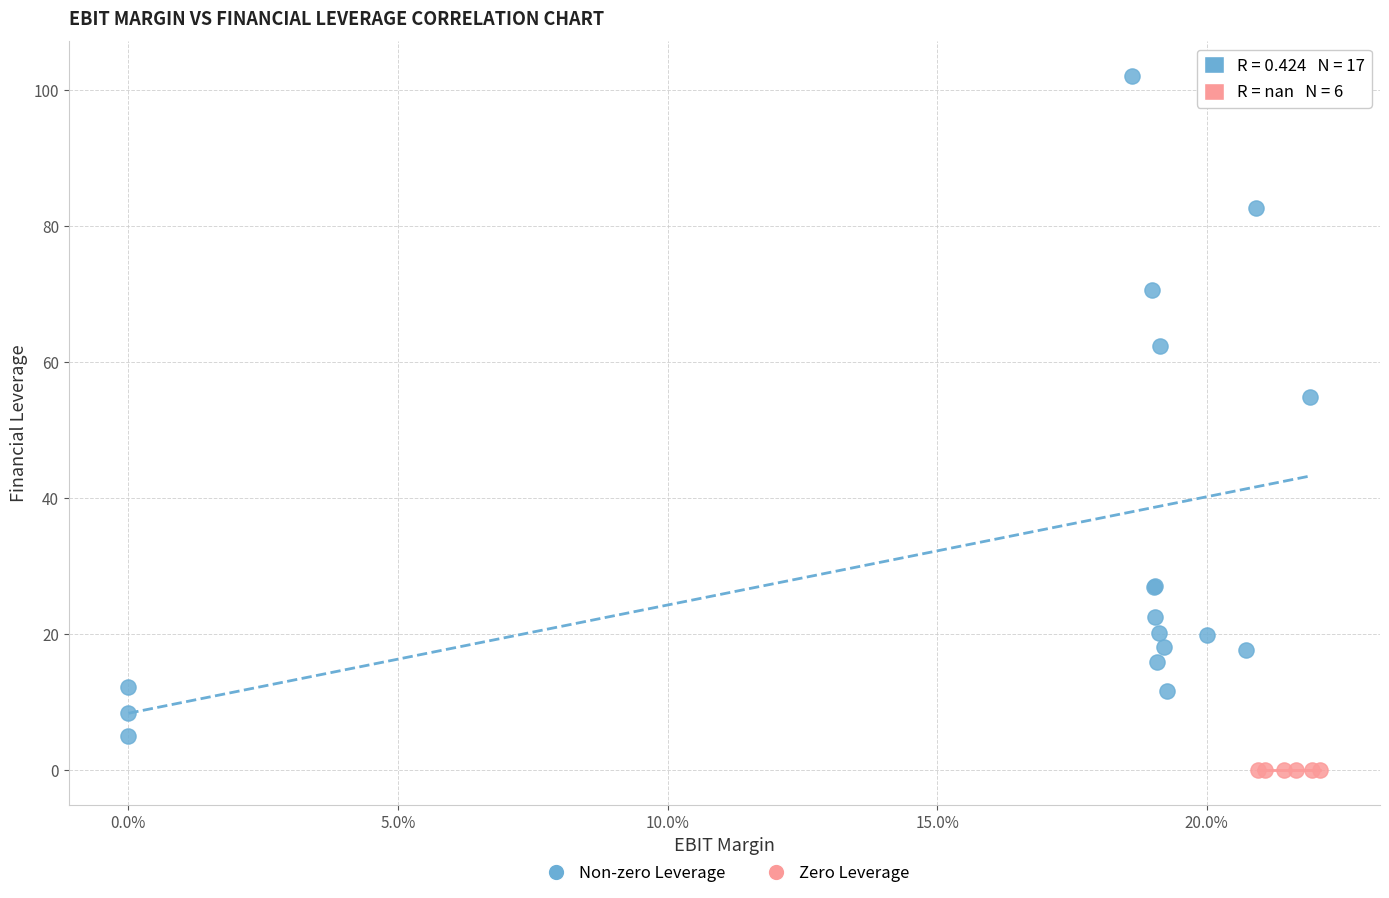

Which series reaches the minimum Y coordinate?

Zero Leverage